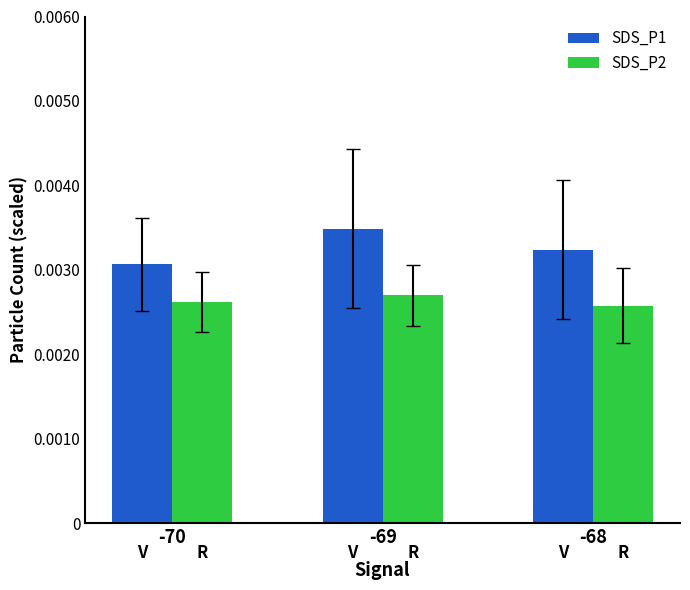

Which series has the largest total across all categories?

SDS_P1